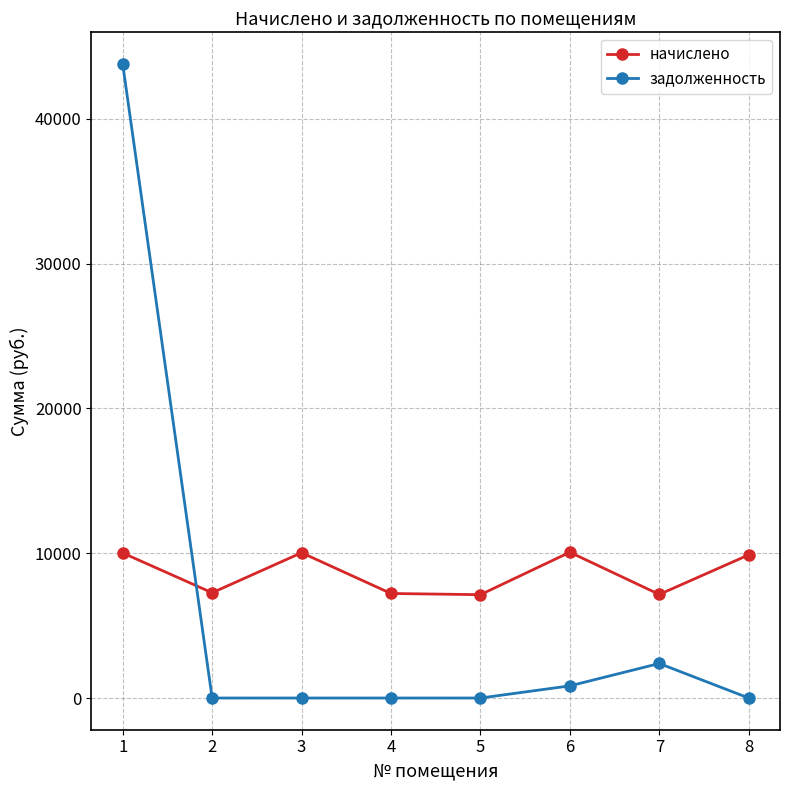

How many categories are shown in the chart?

8